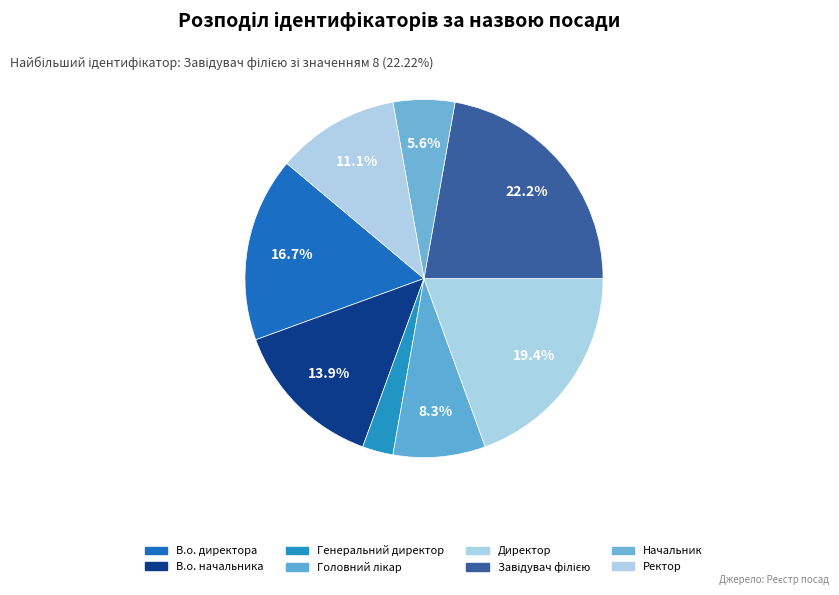

Which has a higher value, Головний лікар or В.о. директора?

В.о. директора